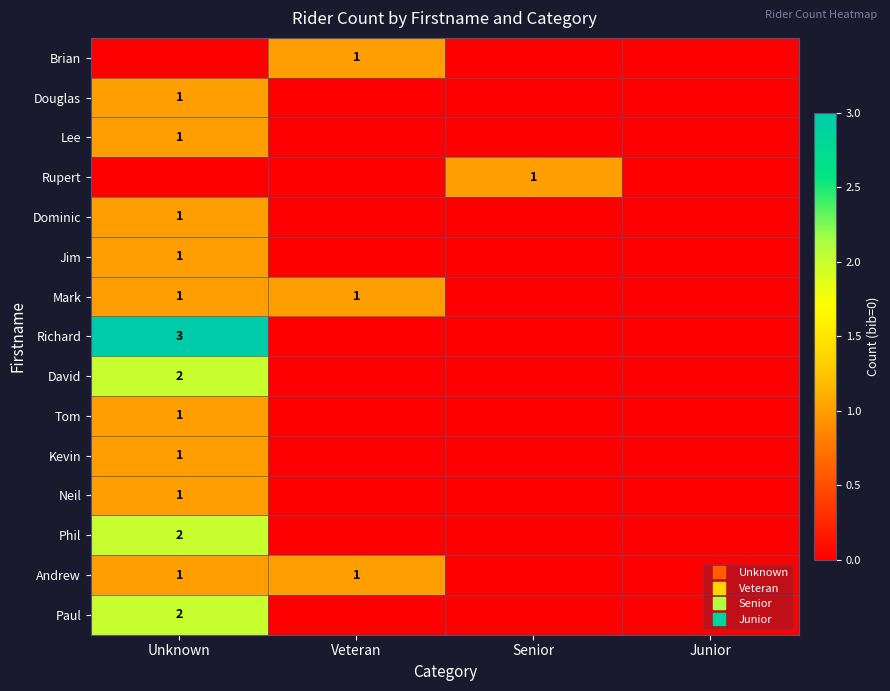

Is it true that Richard equals 0 at Junior?

True